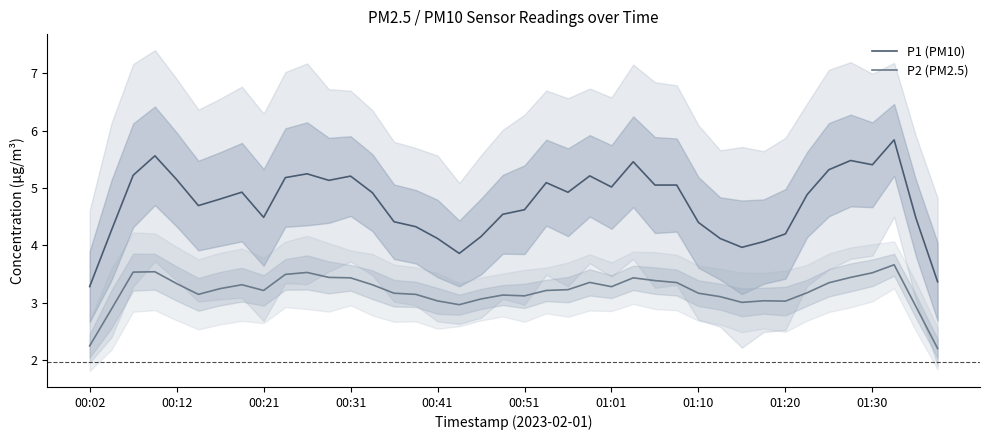

True or false: P2 (PM2.5) and P1 (PM10) cross at least once.

False